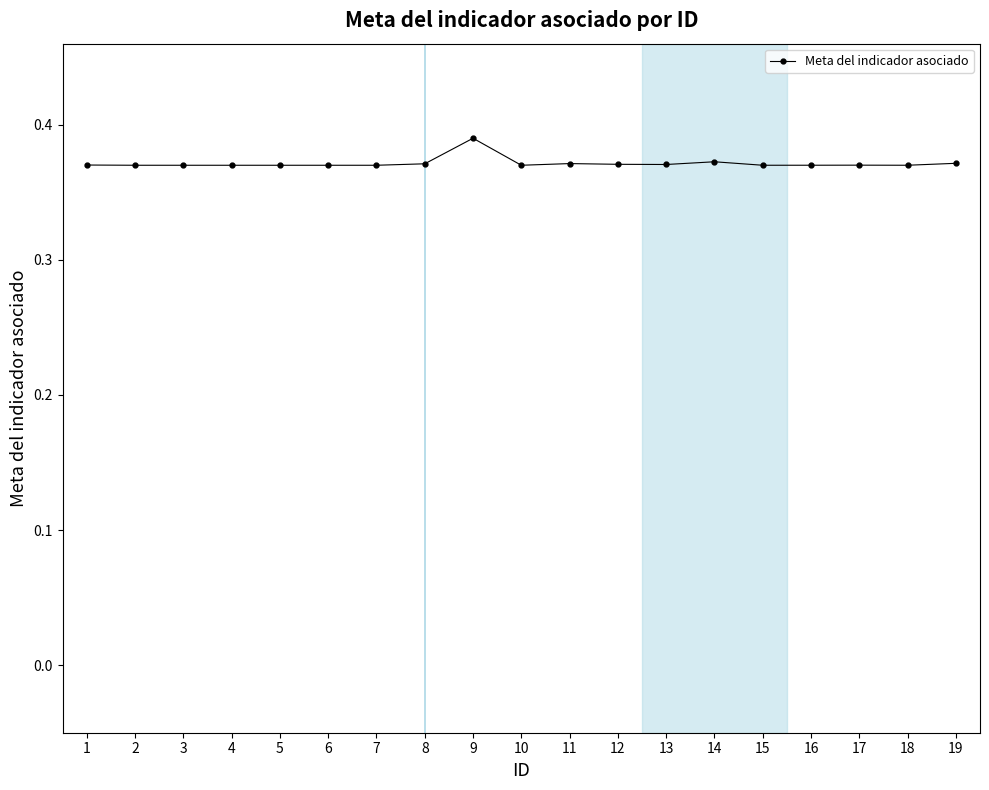

Which label corresponds to the largest value in the chart?

9